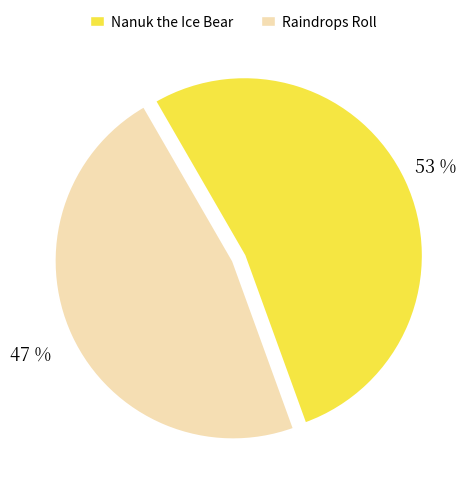

Combined, do Raindrops Roll and Nanuk the Ice Bear account for over 50%?

Yes